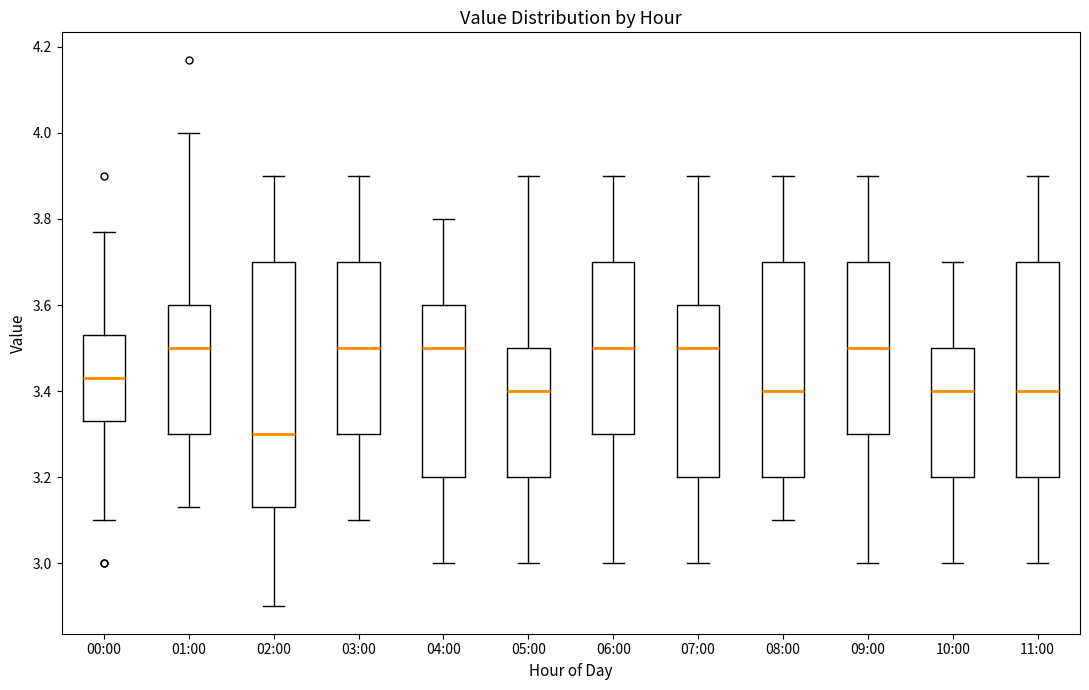

Reading left to right, read every box against the y-axis: the position of its median line, the range the box covers, and the ends of its whiskers. The values are not printed on the chart, so give them approximately, as read against the axis.

00:00: median 3.44, box 3.34 to 3.54, whiskers 3.10 to 3.78
01:00: median 3.50, box 3.30 to 3.60, whiskers 3.14 to 4.00
02:00: median 3.30, box 3.14 to 3.70, whiskers 2.90 to 3.90
03:00: median 3.50, box 3.30 to 3.70, whiskers 3.10 to 3.90
04:00: median 3.50, box 3.20 to 3.60, whiskers 3.00 to 3.80
05:00: median 3.40, box 3.20 to 3.50, whiskers 3.00 to 3.90
06:00: median 3.50, box 3.30 to 3.70, whiskers 3.00 to 3.90
07:00: median 3.50, box 3.20 to 3.60, whiskers 3.00 to 3.90
08:00: median 3.40, box 3.20 to 3.70, whiskers 3.10 to 3.90
09:00: median 3.50, box 3.30 to 3.70, whiskers 3.00 to 3.90
10:00: median 3.40, box 3.20 to 3.50, whiskers 3.00 to 3.70
11:00: median 3.40, box 3.20 to 3.70, whiskers 3.00 to 3.90